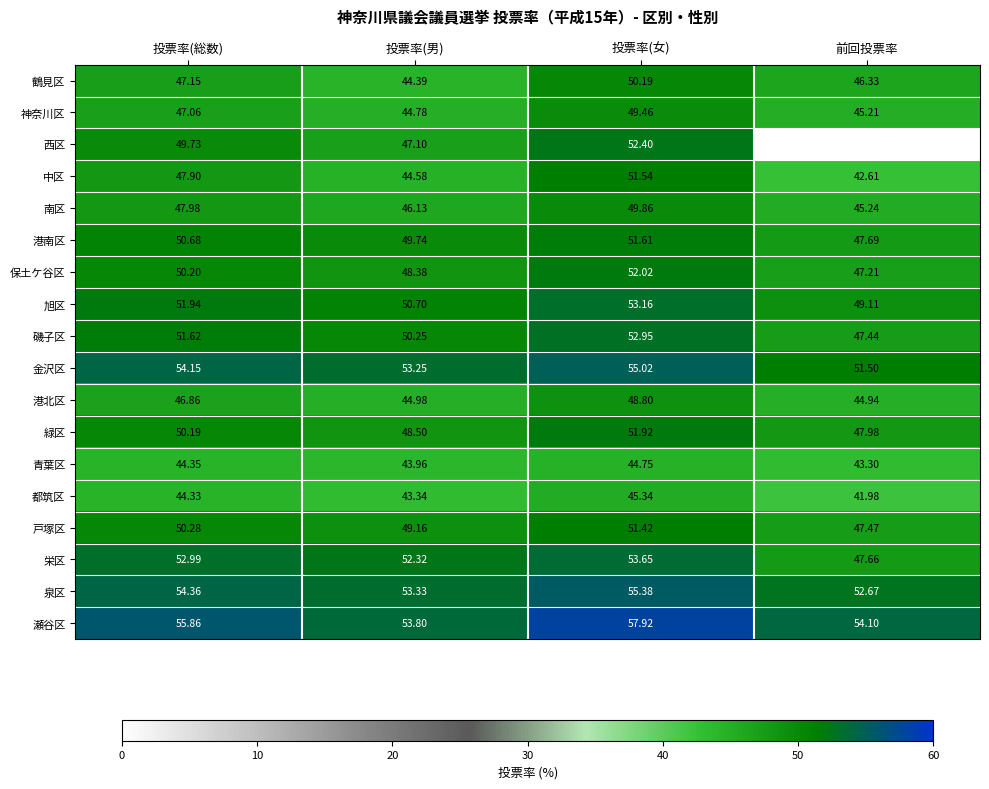

How many categories are shown in the chart?

4